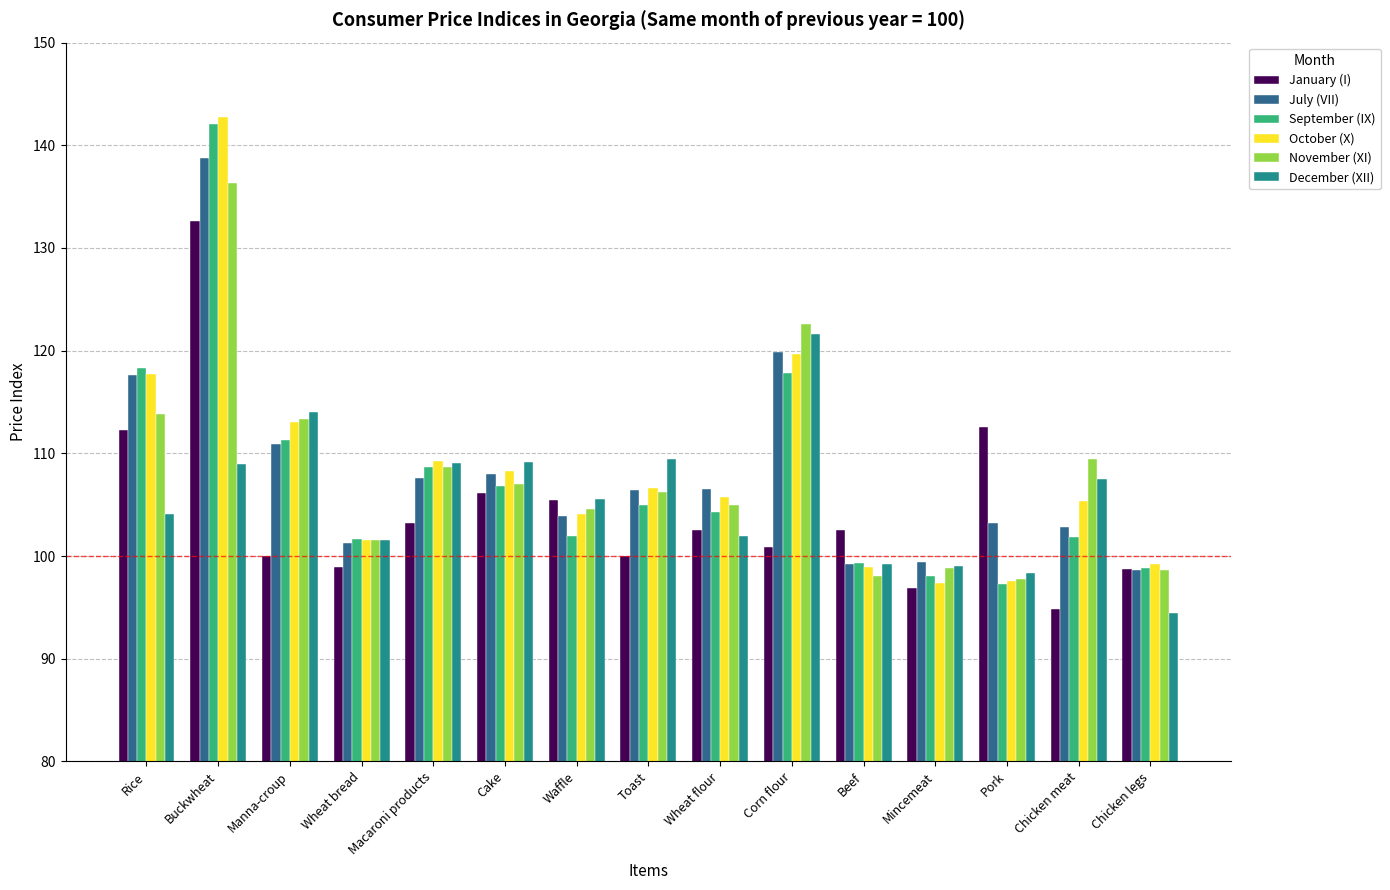

What is the minimum value for January (I)?

94.9